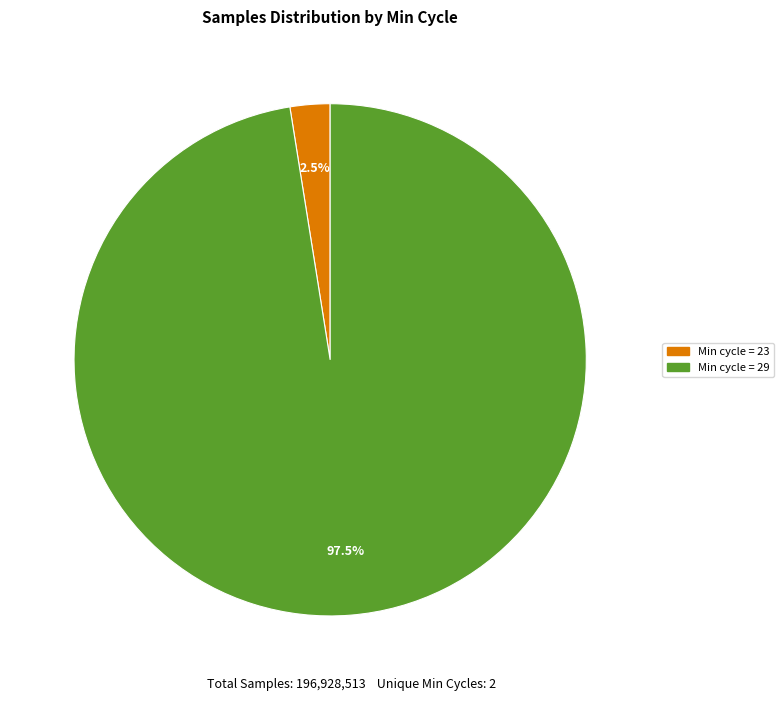

Does any single category account for the majority?

Yes